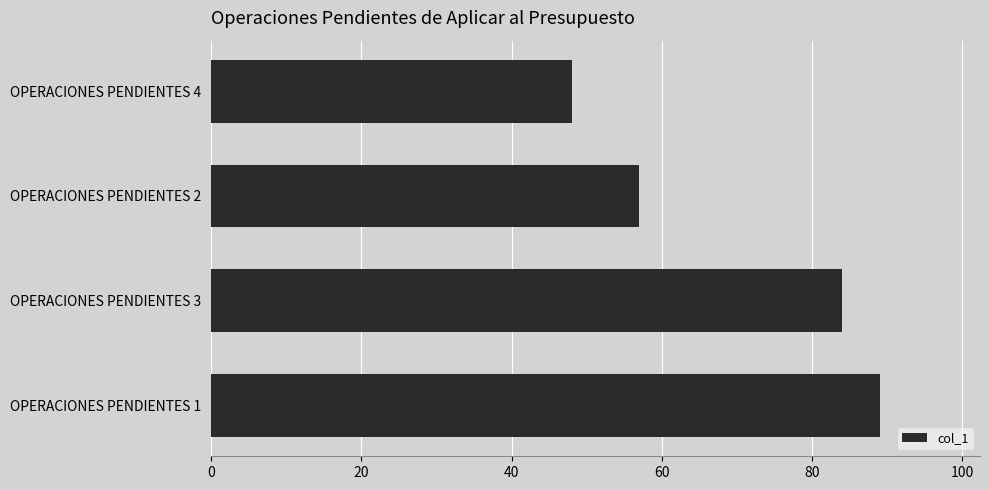

What is the difference between the values at OPERACIONES PENDIENTES 1 and OPERACIONES PENDIENTES 4?

41